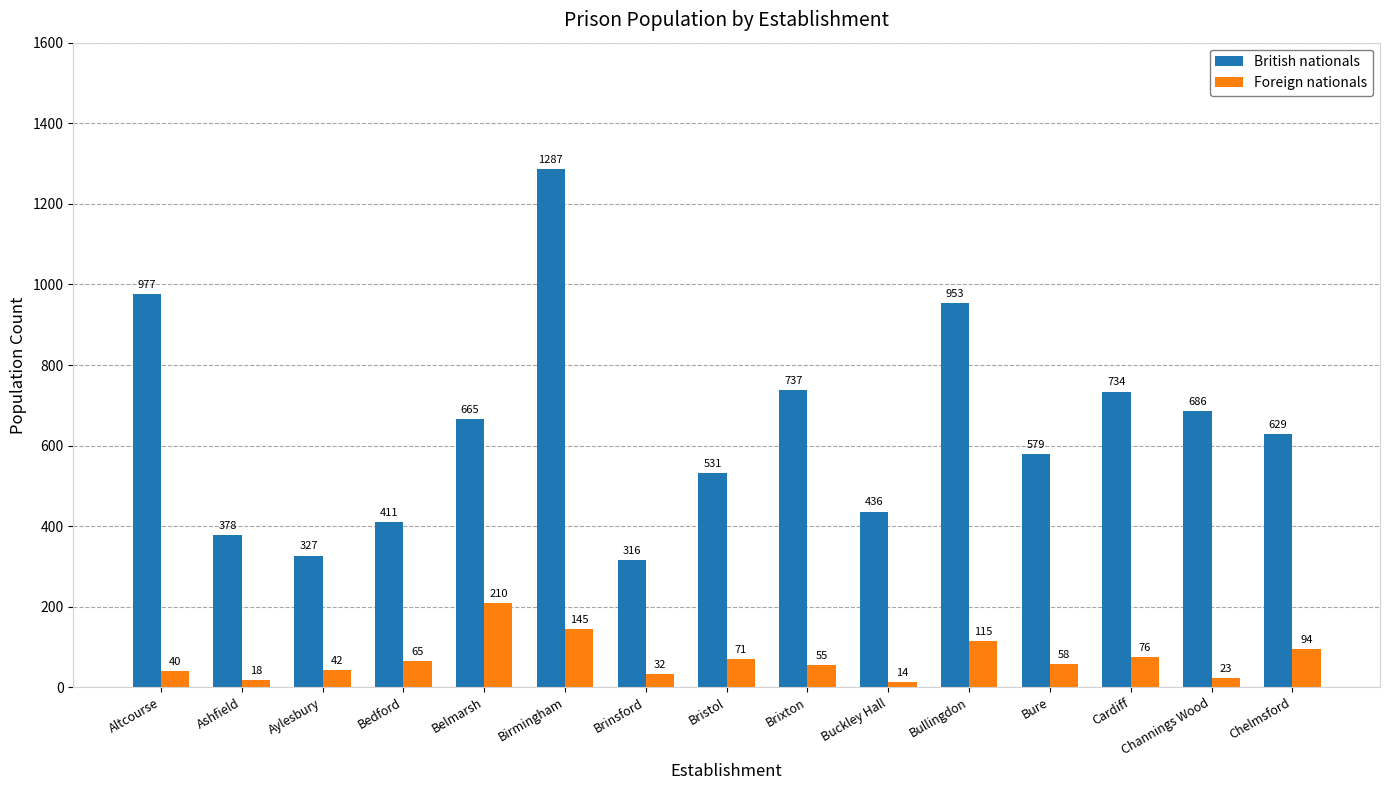

How many bars are there in each group?

2